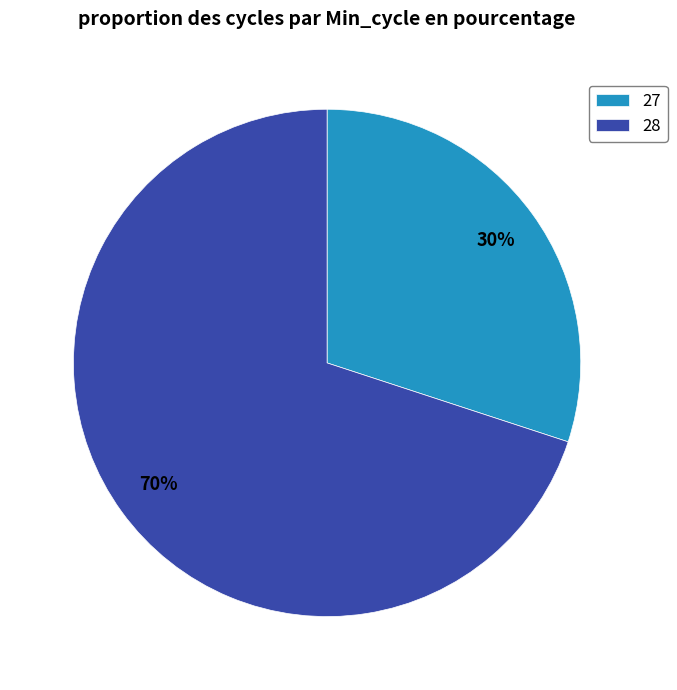

Is the sum of 28 and 27 greater than half?

Yes